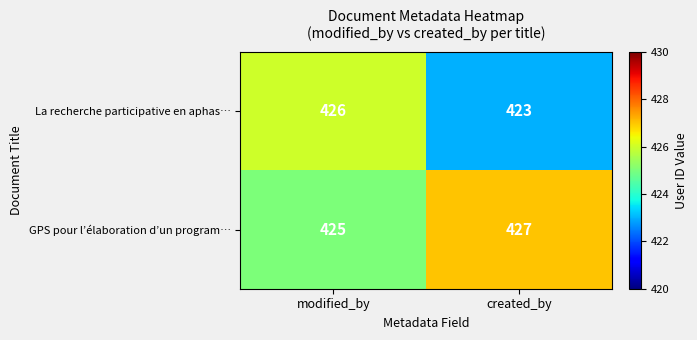

List the series in order of their peak value, highest first.

GPS pour l’élaboration d’un program…, La recherche participative en aphas…